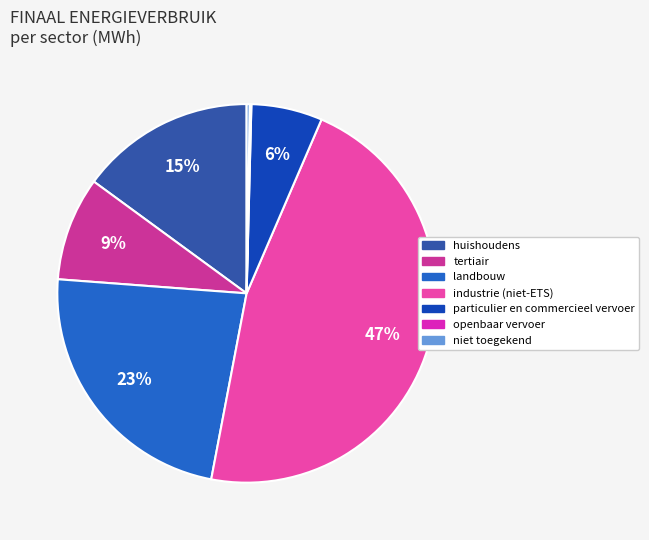

Which category has the biggest portion of the pie?

industrie (niet-ETS)